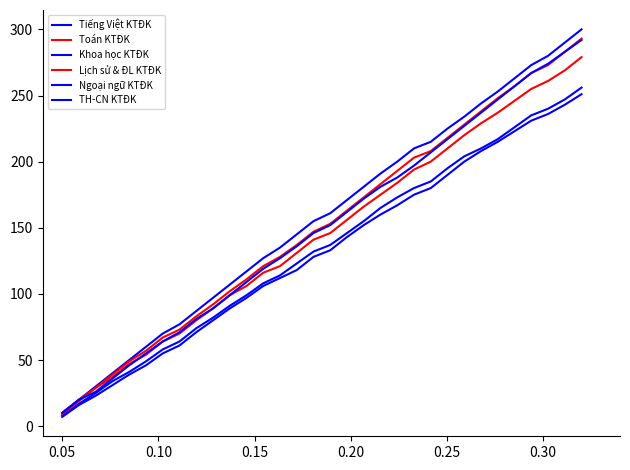

Reading right to left, transcribe all the data shown in this chart.

Tiếng Việt KTĐK: 256	247	240	235	226	217	210	204	195	185	180	173	165	155	146	137	132	123	114	108	99	91	82	74	64	58	49	41	34	25	17	8
Toán KTĐK: 279	269	261	255	246	237	229	220	210	200	194	184	175	166	156	146	141	131	121	116	106	99	89	80	70	64	54	47	37	29	19	9
Khoa học KTĐK: 300	290	280	273	263	253	244	234	225	215	210	200	191	181	171	161	155	145	135	127	117	107	97	87	77	70	60	50	40	30	20	10
Lịch sử & ĐL KTĐK: 293	283	273	267	257	248	238	228	218	208	203	193	183	173	163	153	147	137	128	121	111	102	92	83	73	67	57	49	39	29	20	10
Ngoại ngữ KTĐK: 251	243	236	231	223	215	208	200	190	180	175	167	160	152	143	133	128	118	112	106	97	89	80	71	61	55	46	39	31	23	16	7
TH-CN KTĐK: 292	283	274	267	257	247	237	227	217	207	197	188	181	172	162	152	146	136	127	119	109	99	89	81	71	64	55	46	36	26	20	10